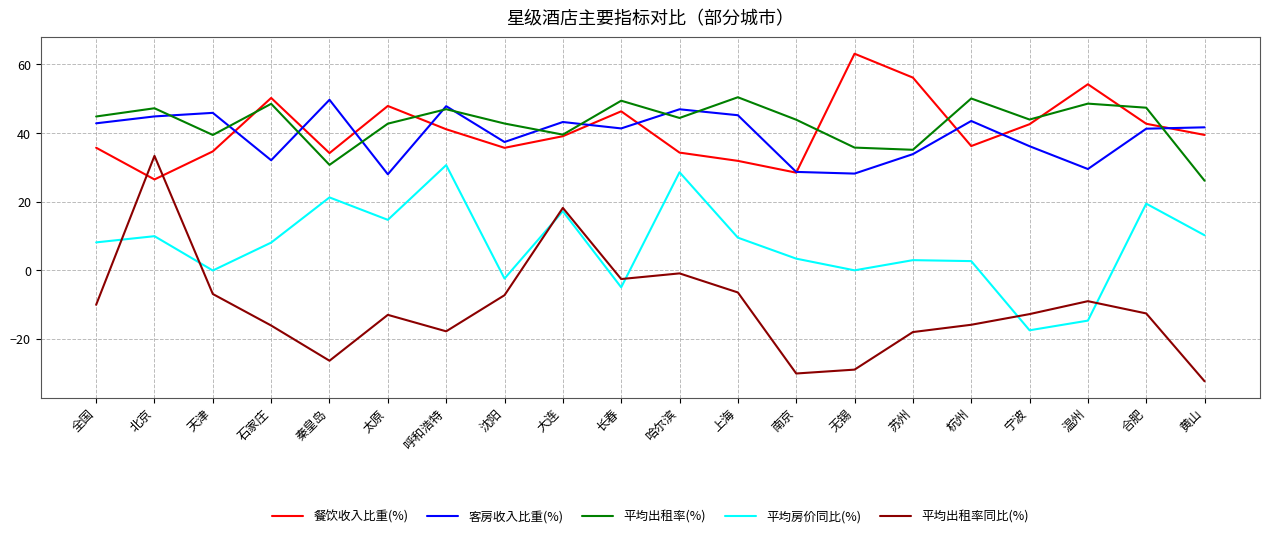

Where is 平均出租率同比(%) nearest to the value 0?

哈尔滨